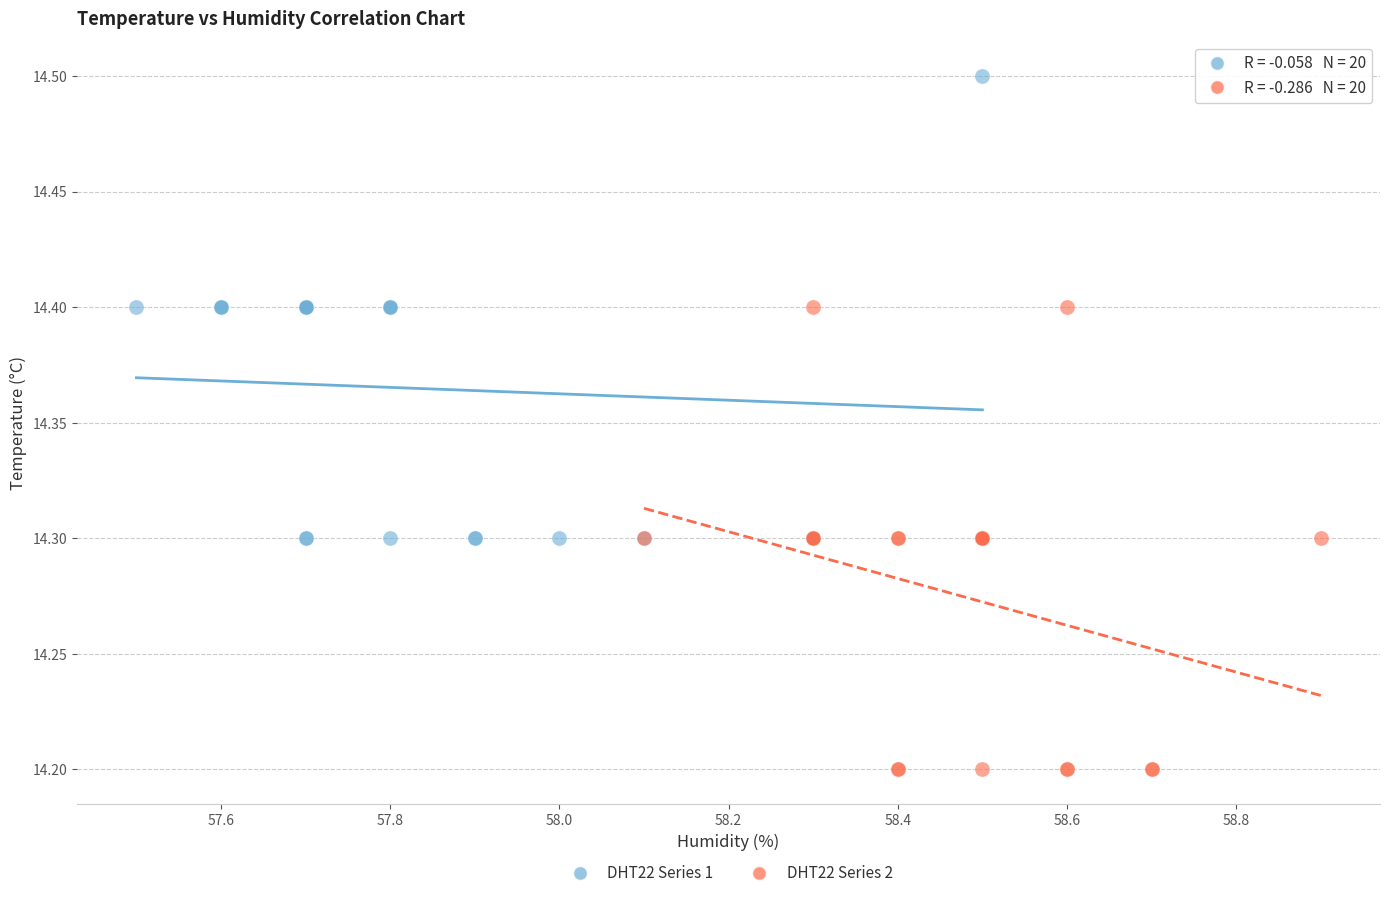

Which series reaches the maximum Y coordinate?

DHT22 Series 1